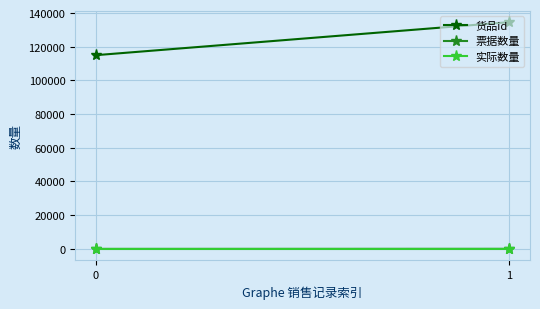

What is the sum of all 票据数量 values?

43